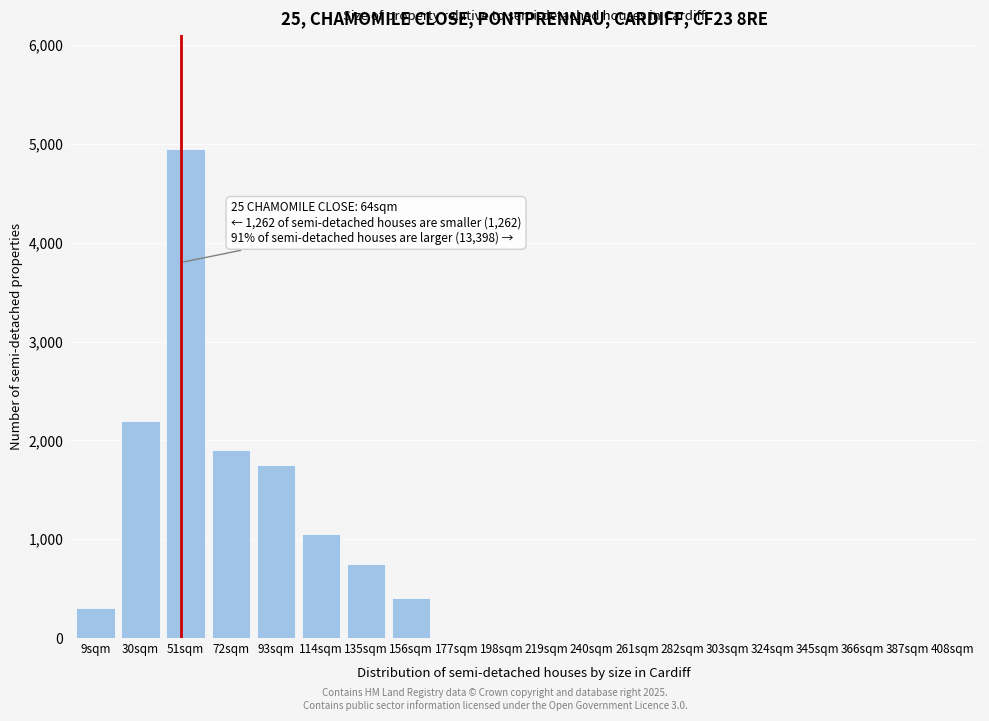

Reading right to left, what are all the values shown in this chart?

408sqm=0	387sqm=0	366sqm=0	345sqm=0	324sqm=0	303sqm=0	282sqm=0	261sqm=0	240sqm=0	219sqm=0	198sqm=0	177sqm=0	156sqm=400	135sqm=750	114sqm=1050	93sqm=1750	72sqm=1900	51sqm=4950	30sqm=2200	9sqm=300